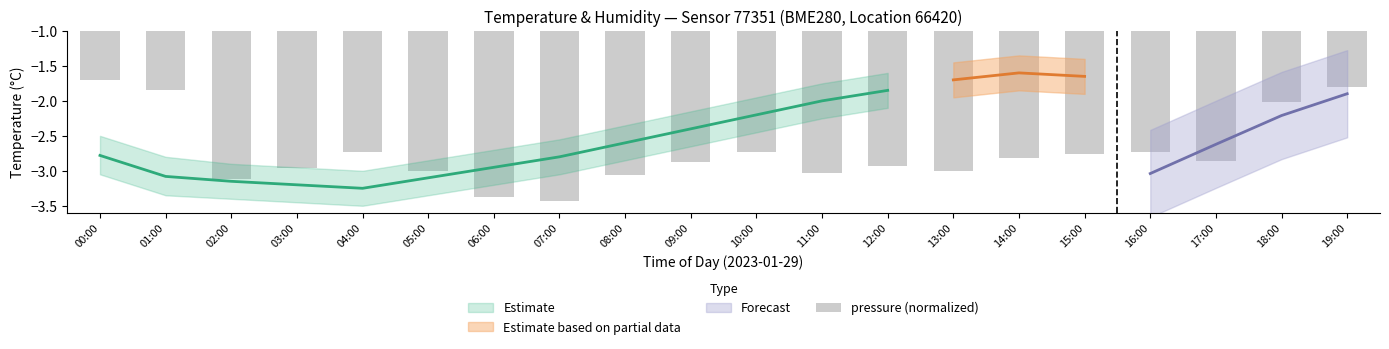

How many values exceed -2?

3